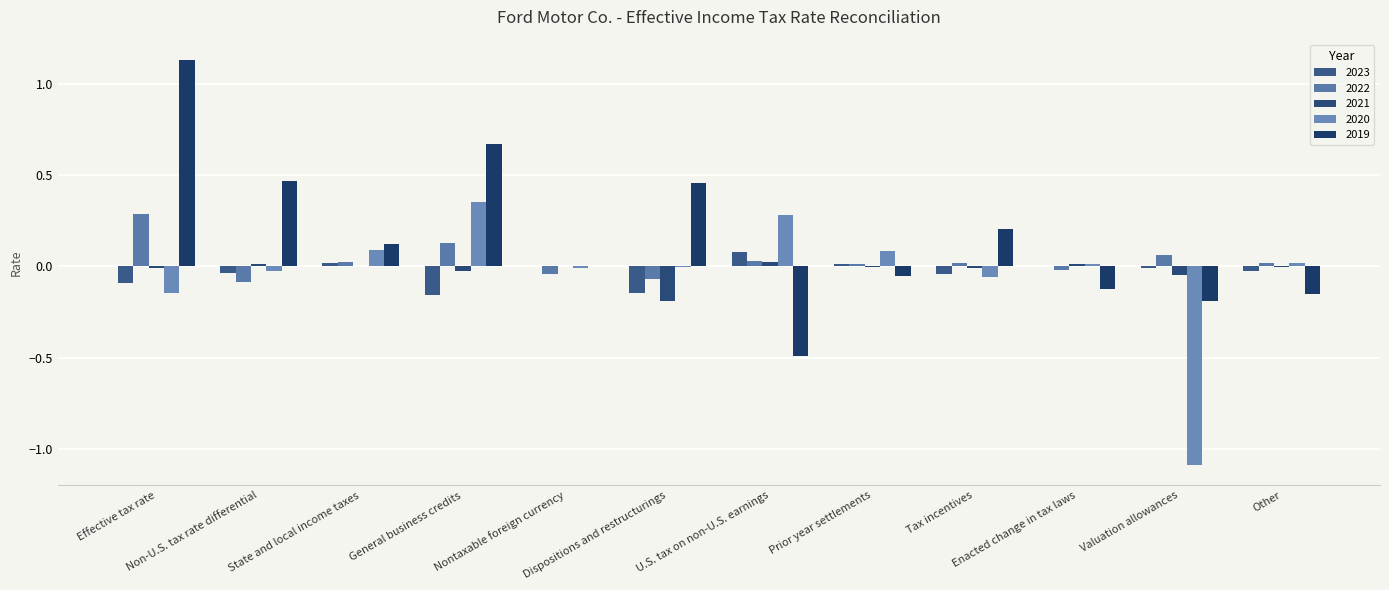

What is the minimum value for 2022?

-0.1